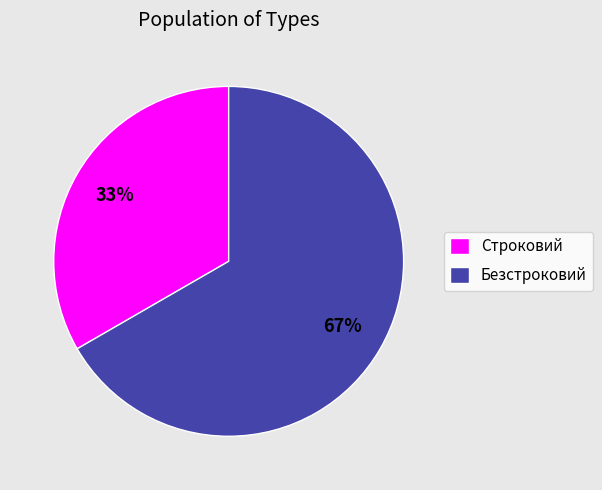

Rank the categories by value from highest to lowest.

Безстроковий, Строковий